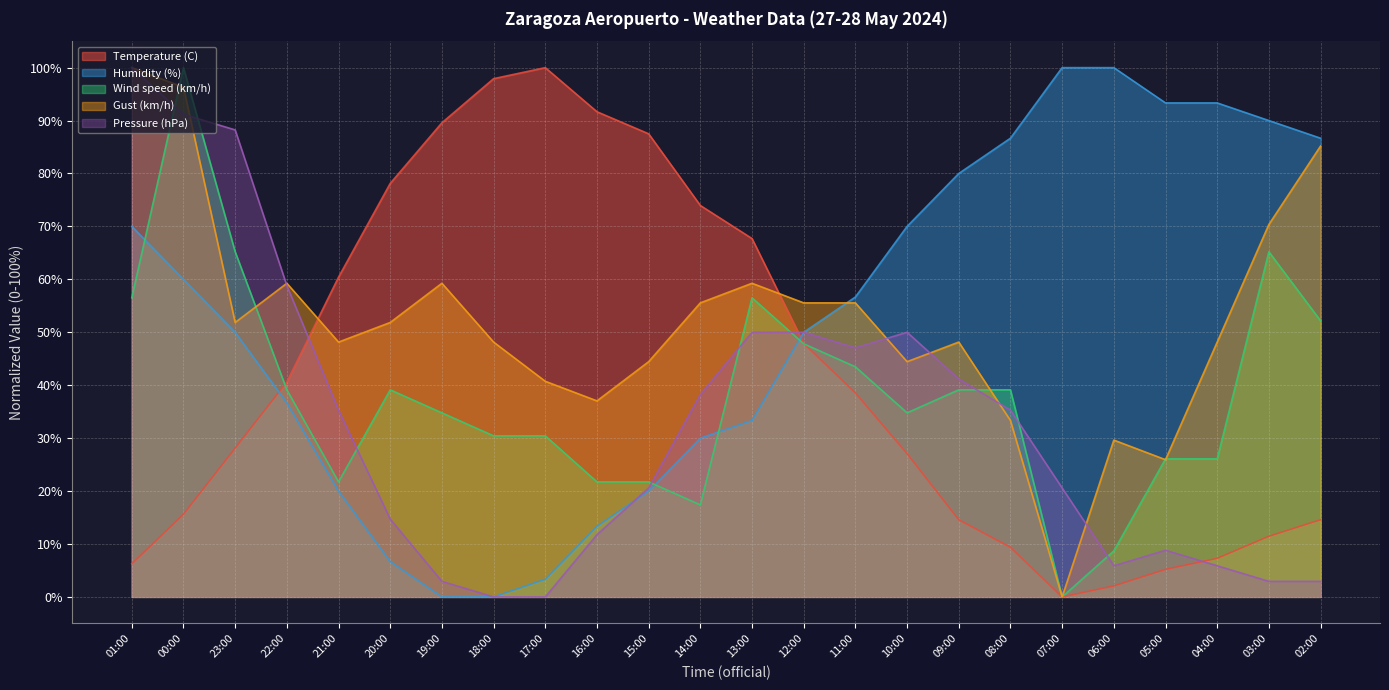

Where is Gust (km/h) nearest to the value 50?

23:00